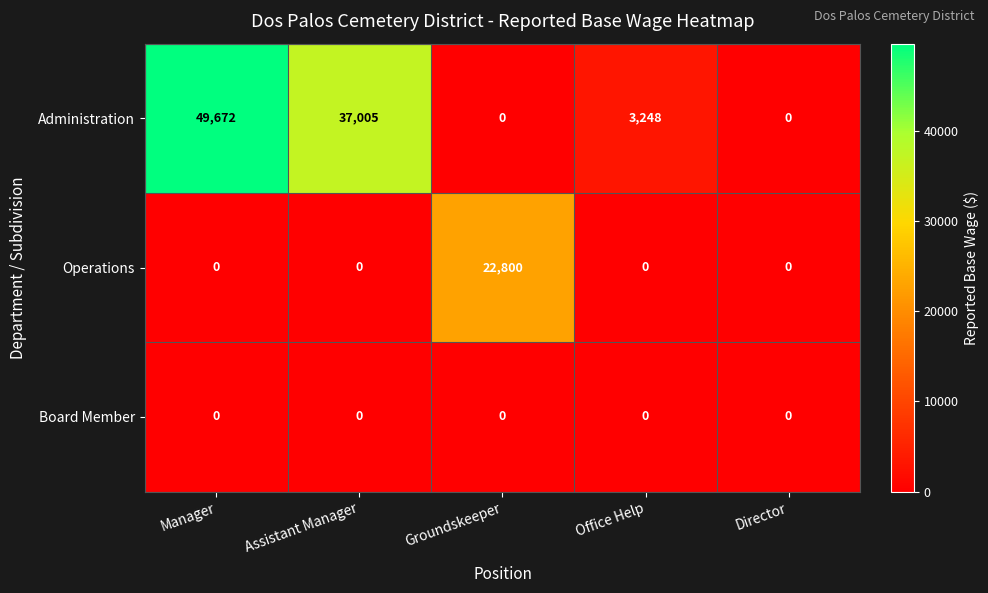

The Administration series shows 3248 at Office Help. True or false?

True